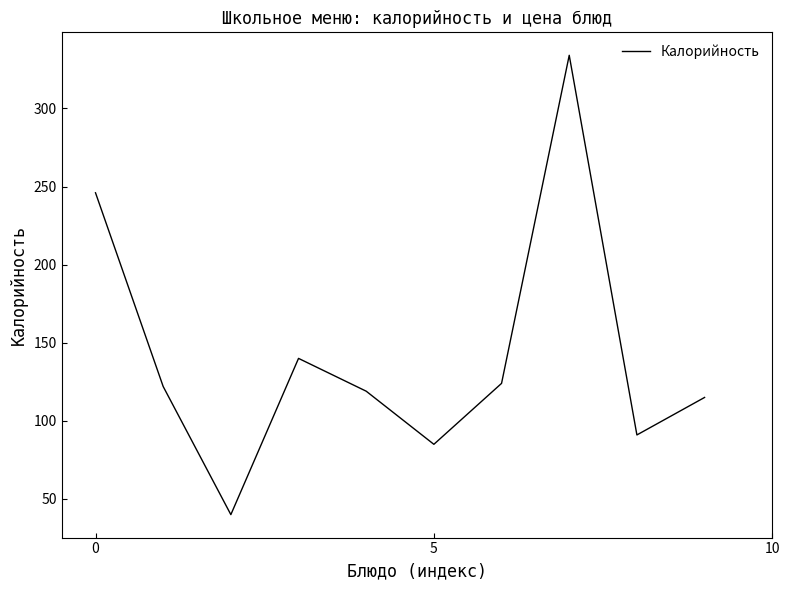

What is the greatest value displayed?

334